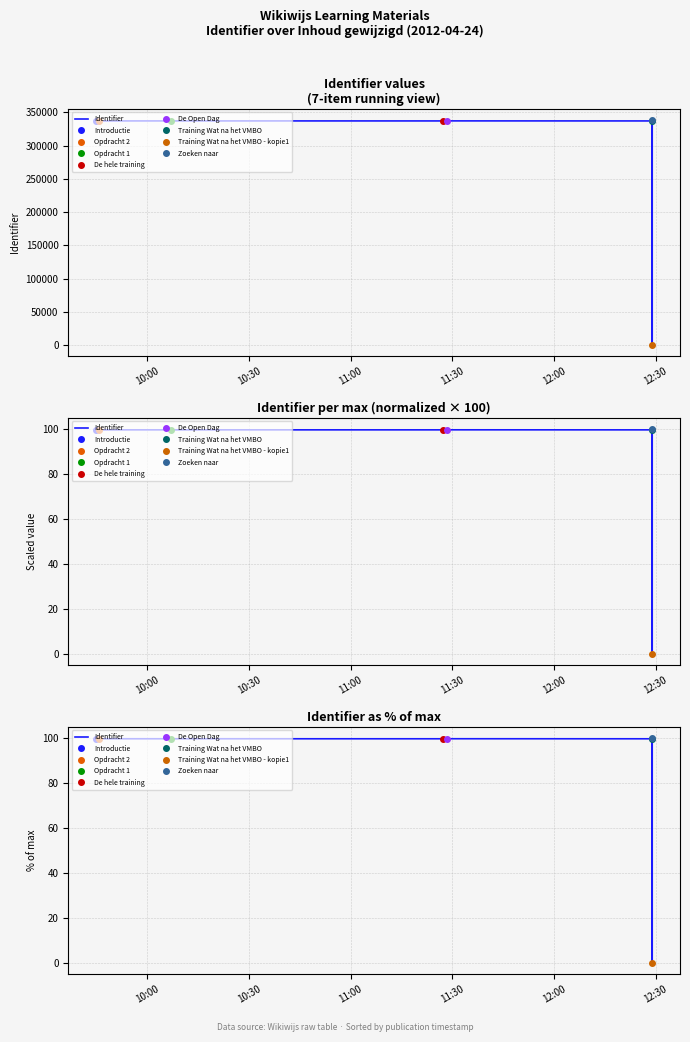

What is the maximum value shown in the chart?

100.0